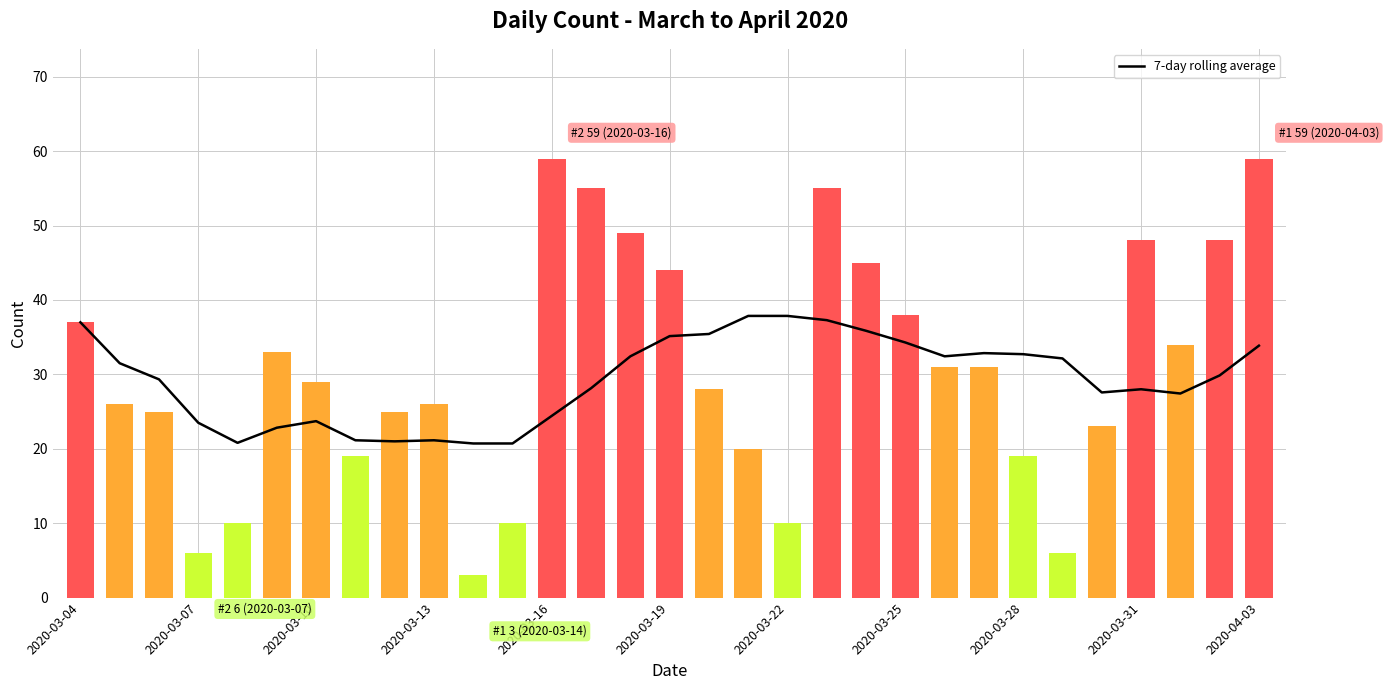

Rank the series by their average value, from lowest to highest.

7-day rolling average, count